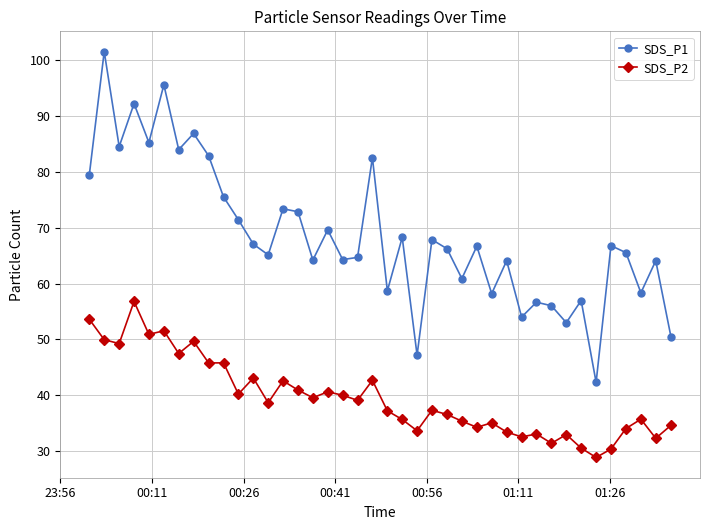

Which series has the largest total across all categories?

SDS_P1